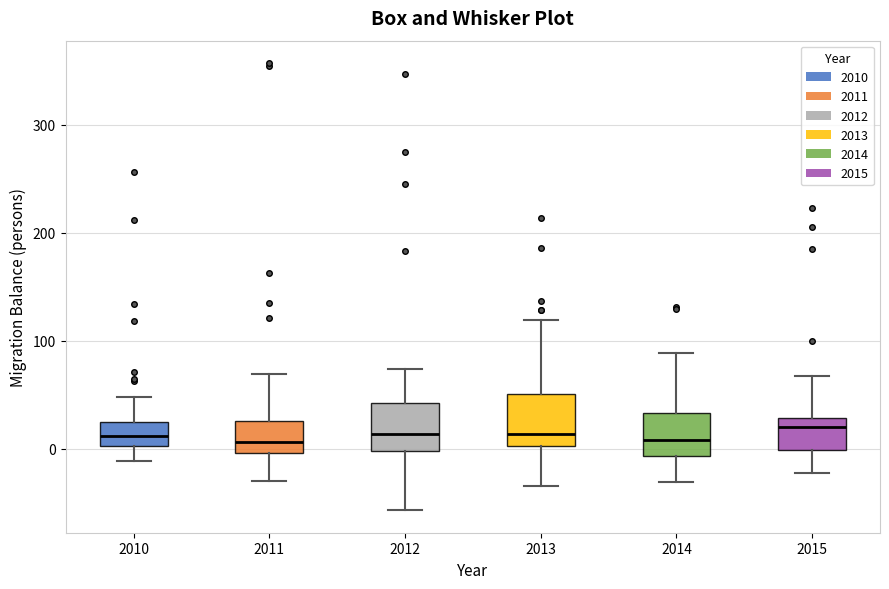

Where does the lower whisker of the box at x = 2014 end on the y-axis? The values are not printed on the chart, so give them approximately, as read against the axis.

-30